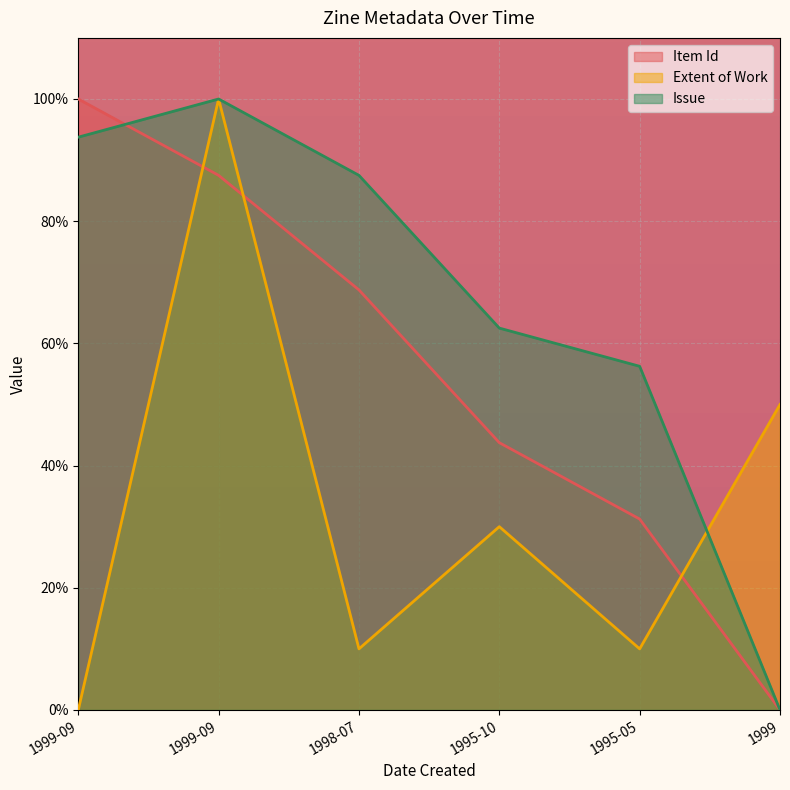

Which series changed the most between 1999-09 and 1998-07?

Item Id